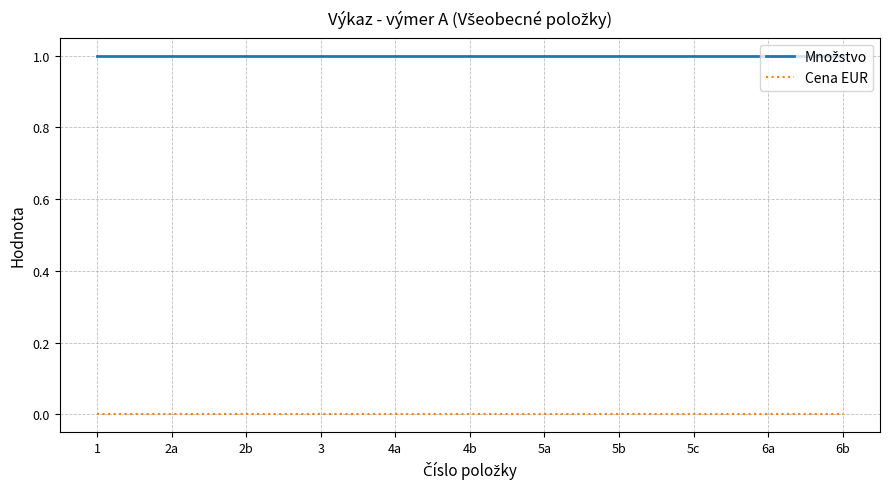

True or false: Cena EUR has a value of 0 at 5b.

True